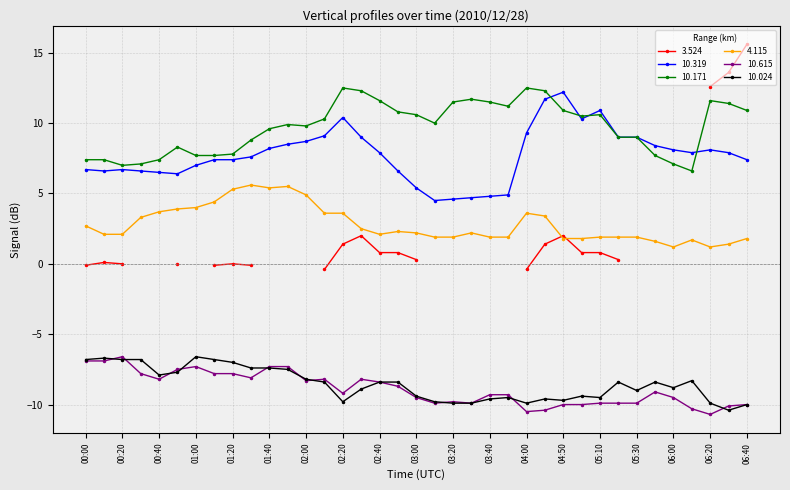

What is the lowest value of the 10.319 series?

4.5